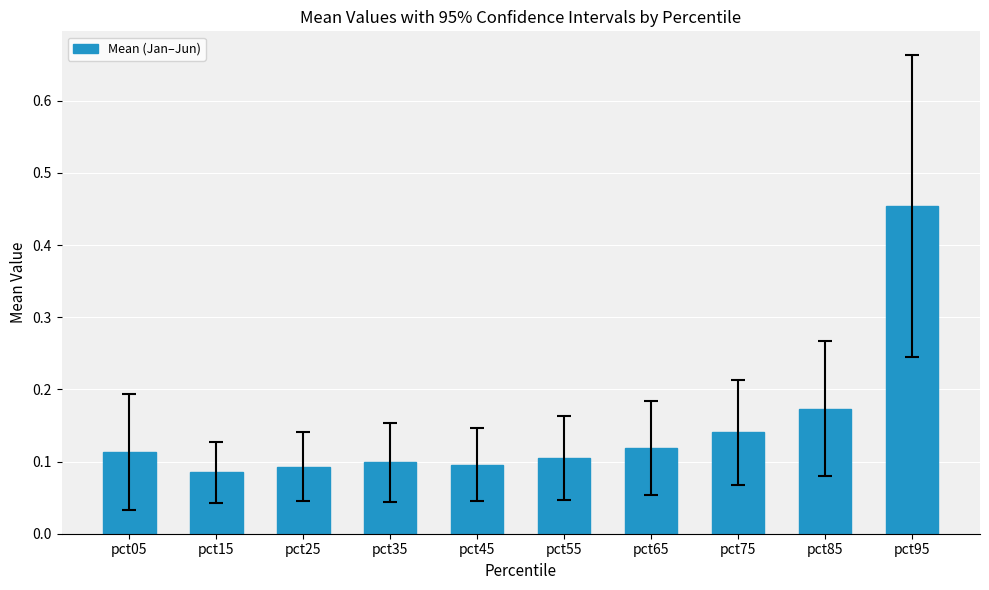

The value at pct35 is 0.1. True or false?

True